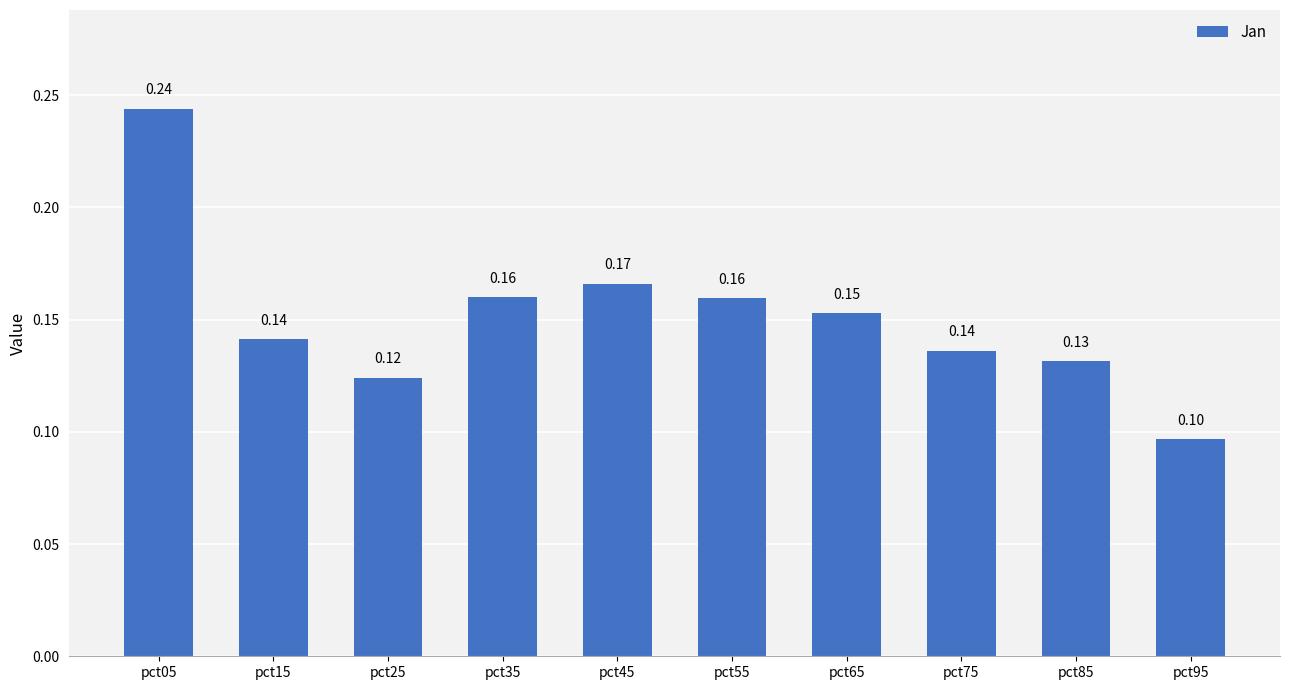

What is the difference between the maximum and second lowest values?

0.1